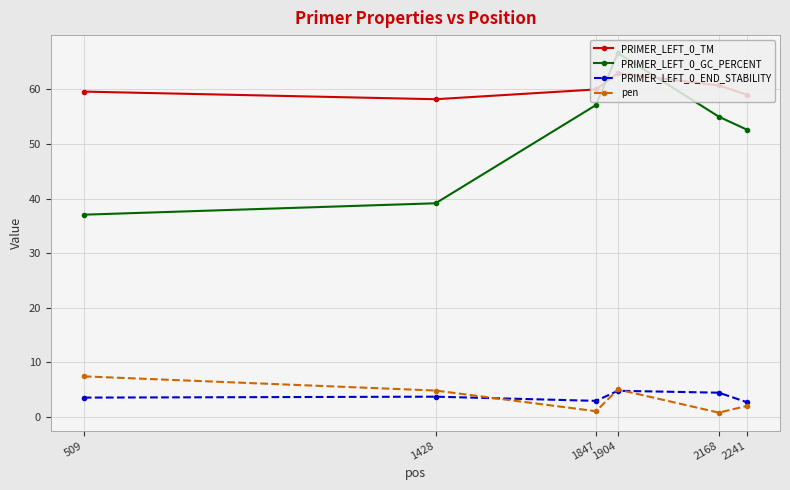

The value of PRIMER_LEFT_0_TM at 1428 is 94.1. True or false?

False